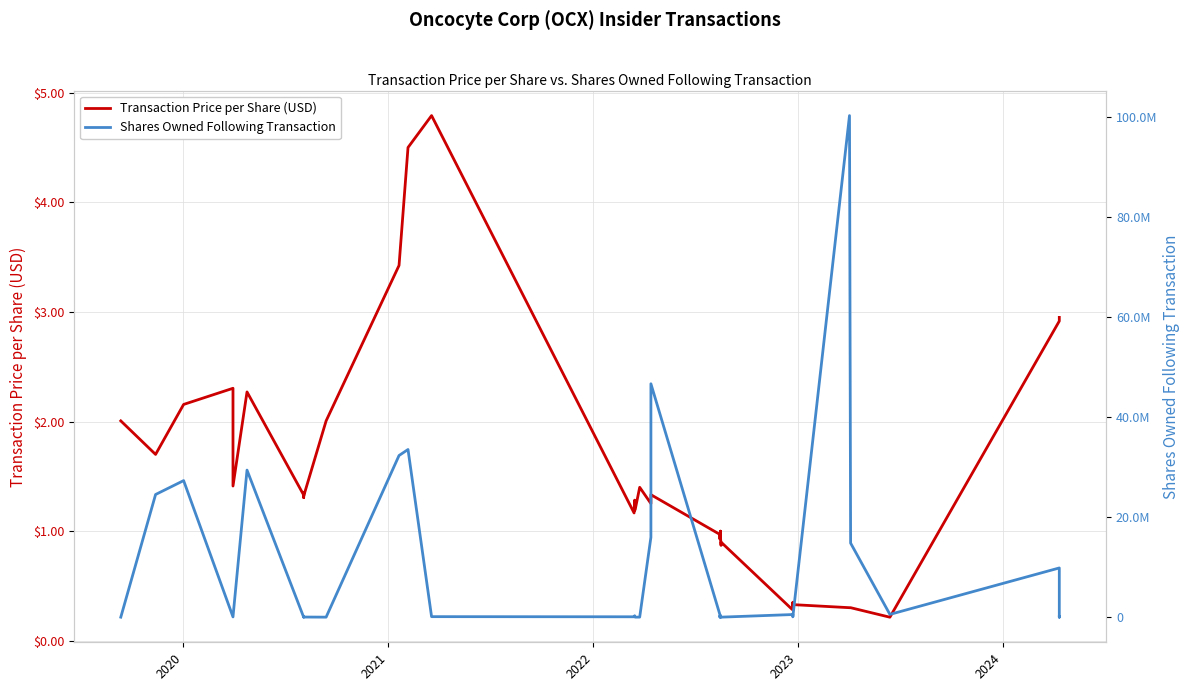

What are all the series names shown in the legend?

Transaction Price per Share (USD), Shares Owned Following Transaction